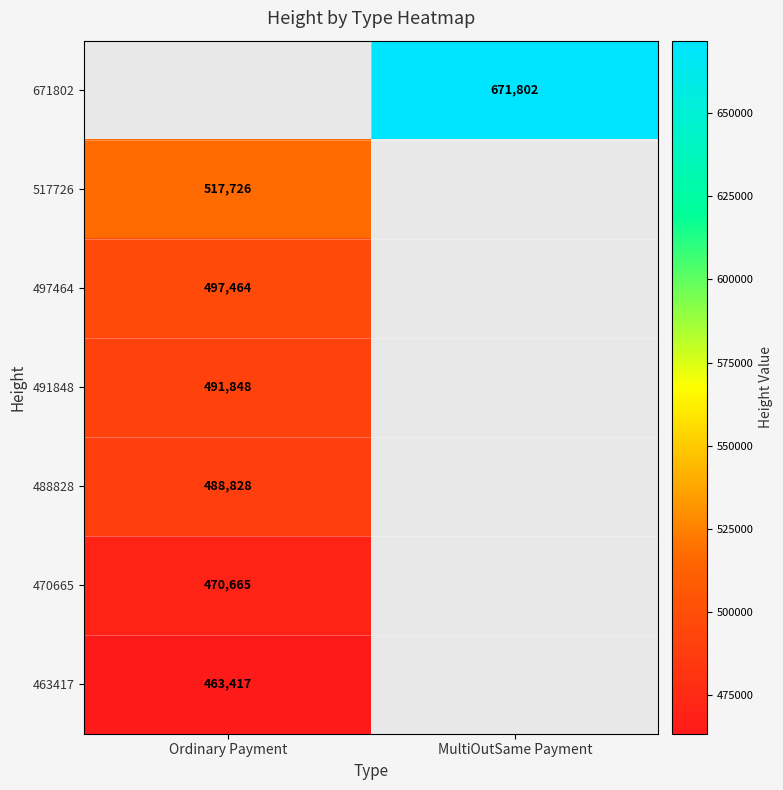

How many categories are shown in the chart?

2